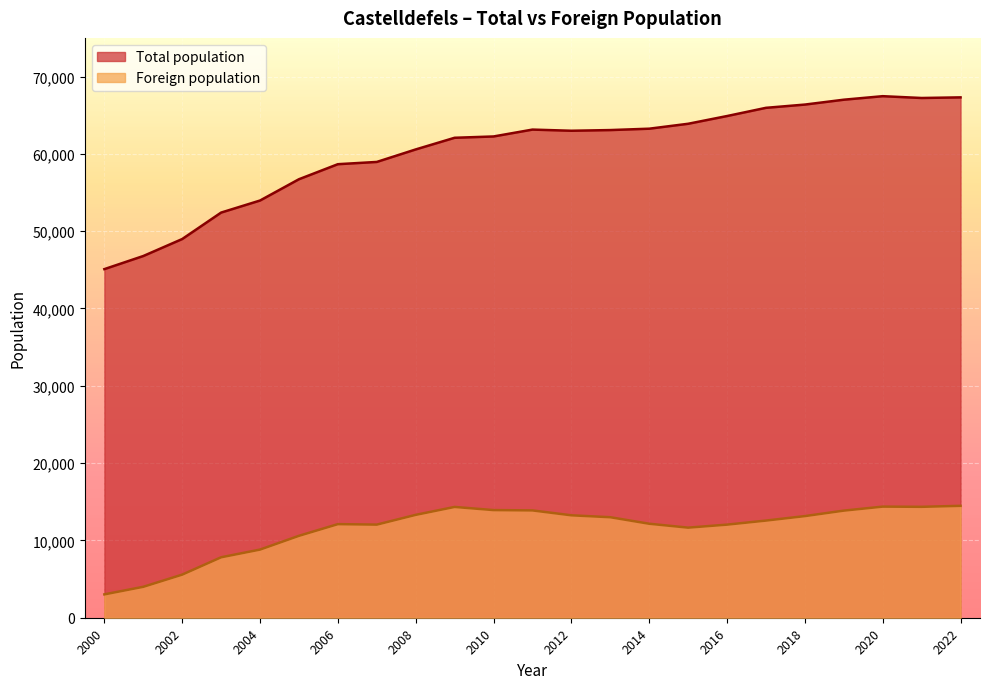

List the series in order of their peak value, highest first.

Total population, Foreign population